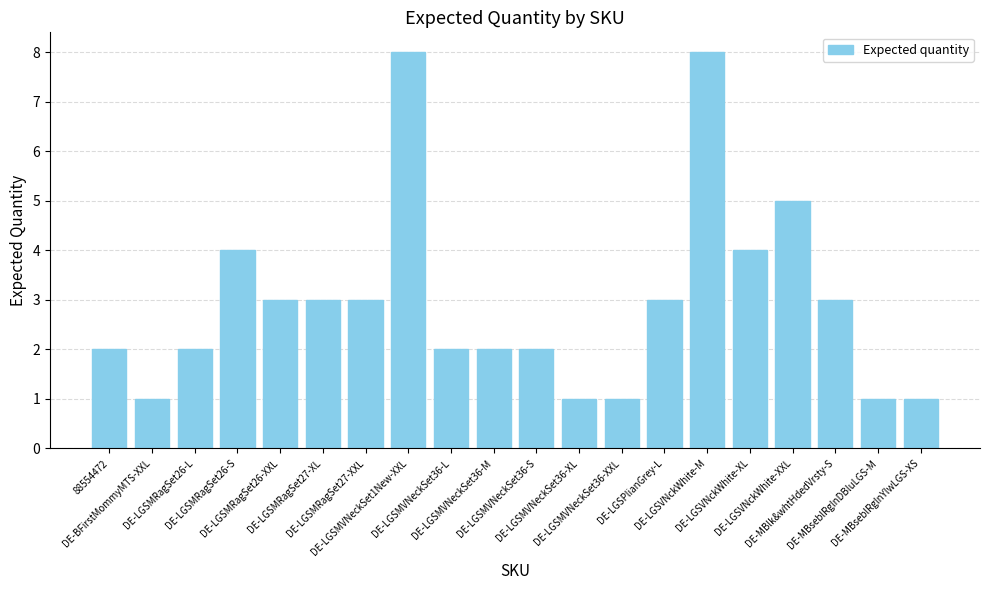

Reading right to left, transcribe all the data shown in this chart.

1	1	3	5	4	8	3	1	1	2	2	2	8	3	3	3	4	2	1	2